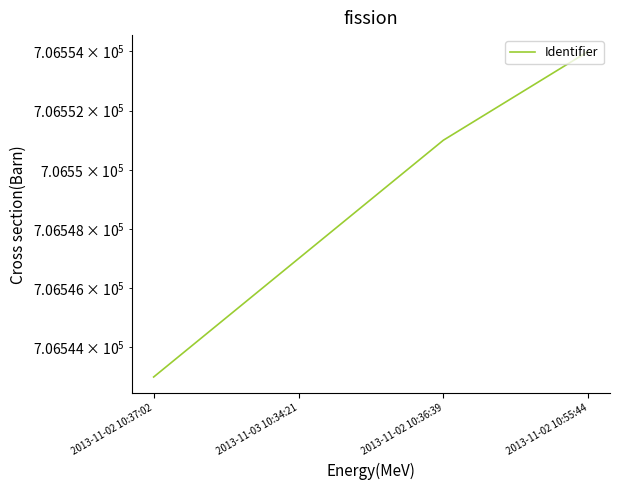

Reading right to left, what are all the values shown in this chart?

706554	706551	706547	706543